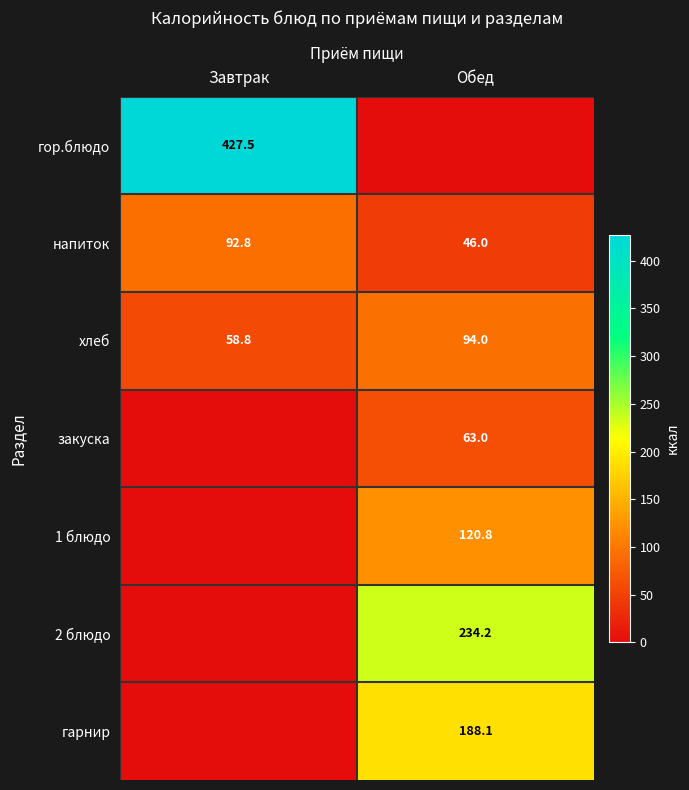

Is the value of закуска at Обед greater than the value of хлеб at Завтрак?

Yes